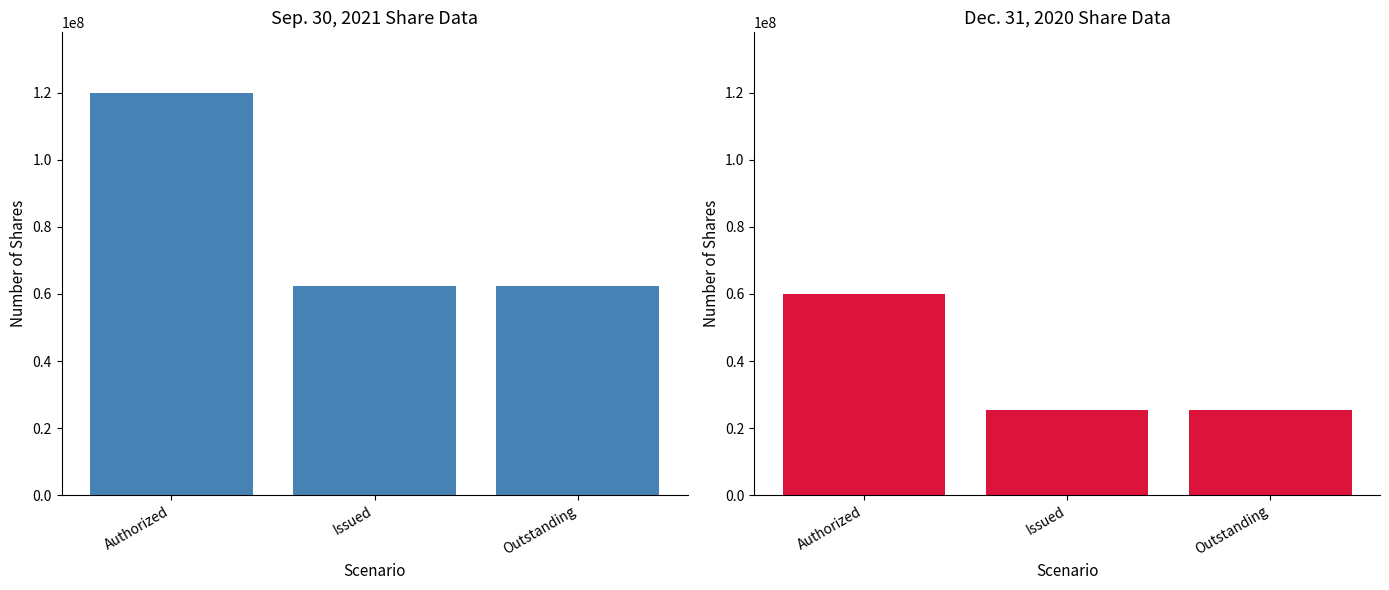

What is the label of the 2nd bar from the right?

Issued